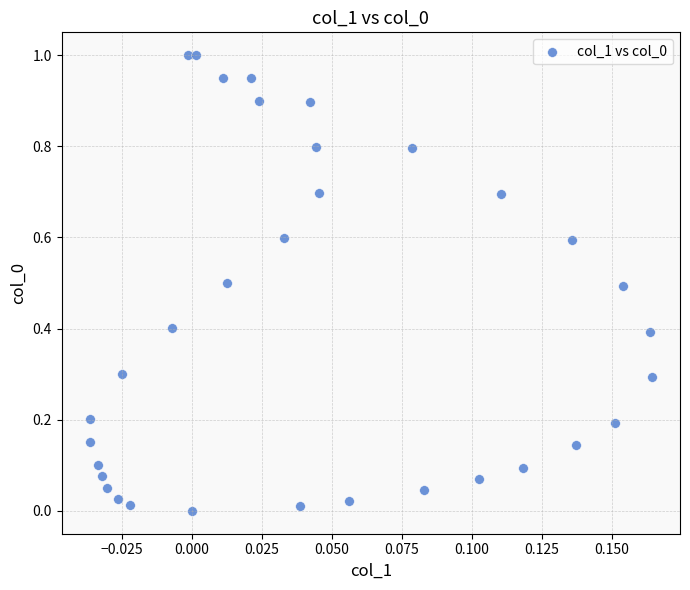

What is the range of Y values (max minus min)?

1.0